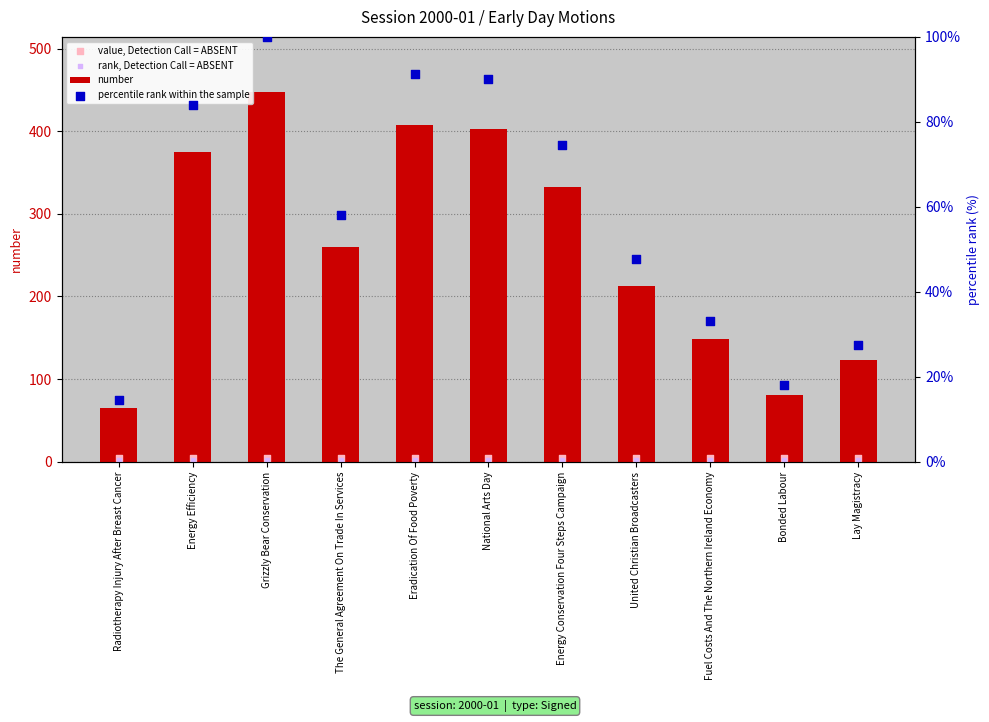

Which series reaches the minimum Y coordinate?

rank, Detection Call = ABSENT